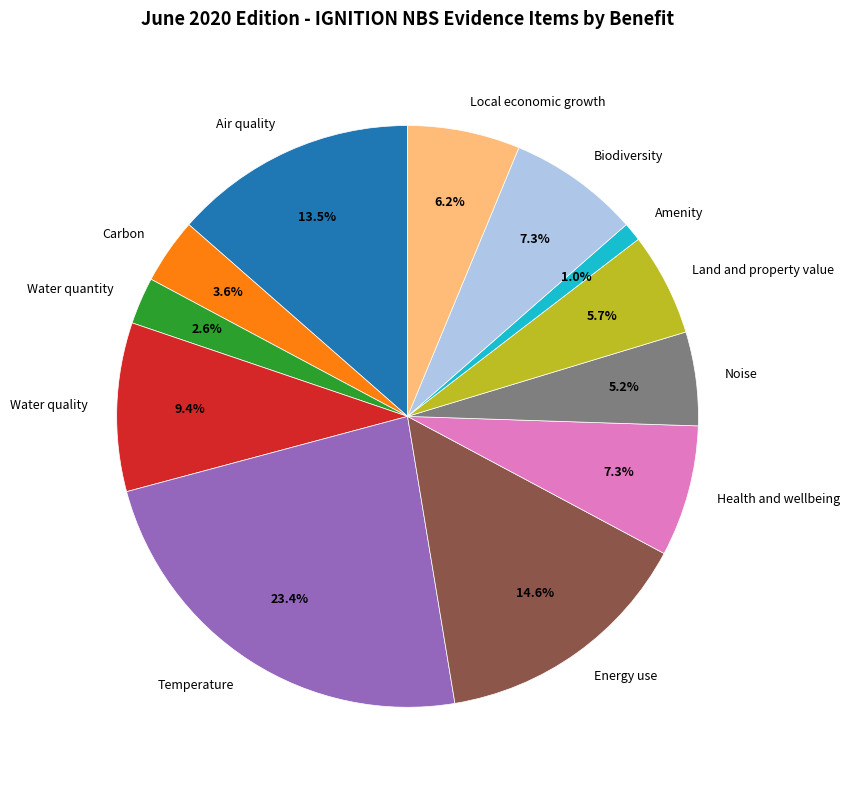

Count the number of slices in the pie.

12